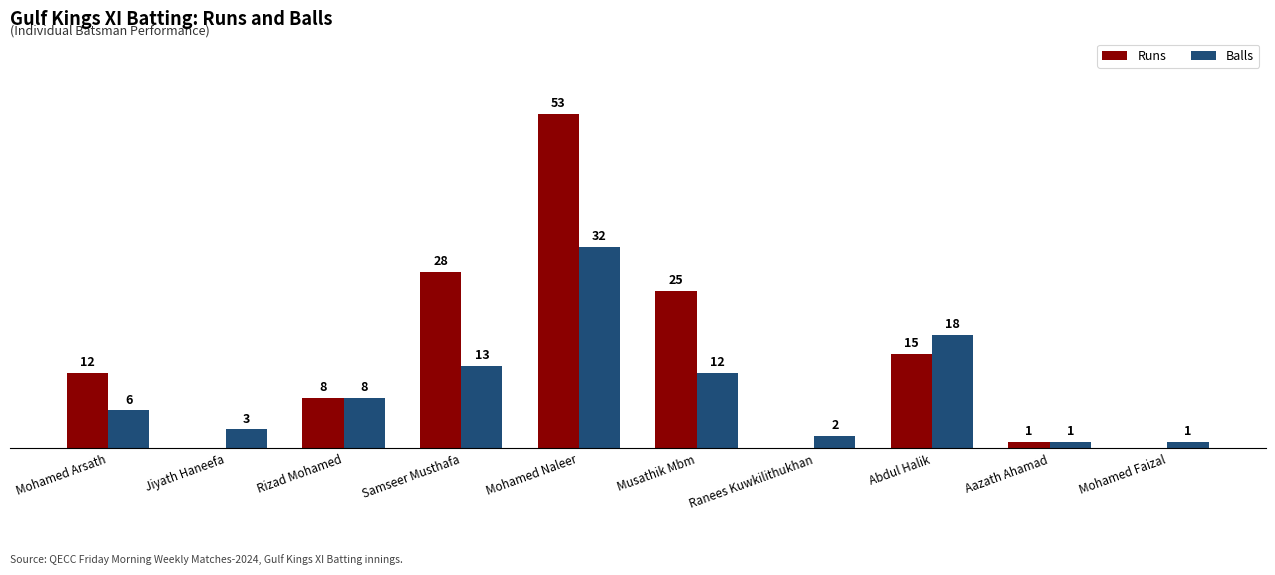

Is the value of Balls at Mohamed Arsath greater than the value of Runs at Jiyath Haneefa?

Yes